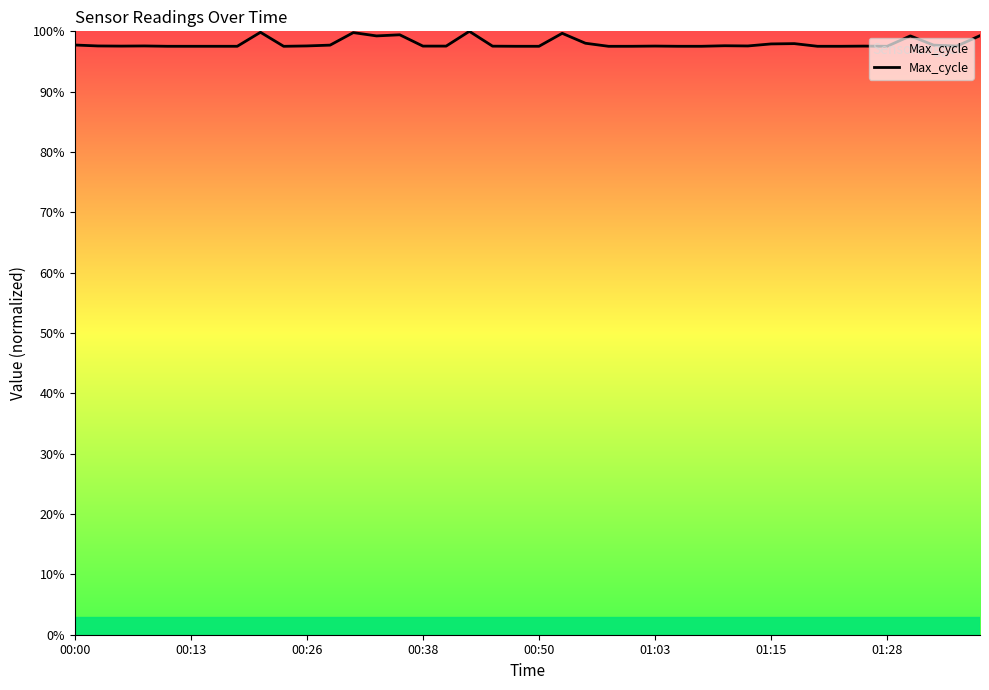

What is the minimum value shown in the chart?

97.5